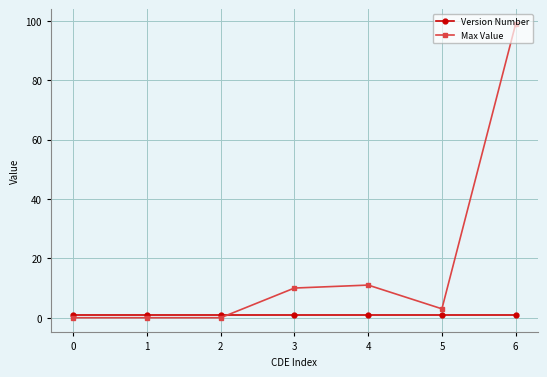

True or false: Max Value has a value of 7 at 4.

False